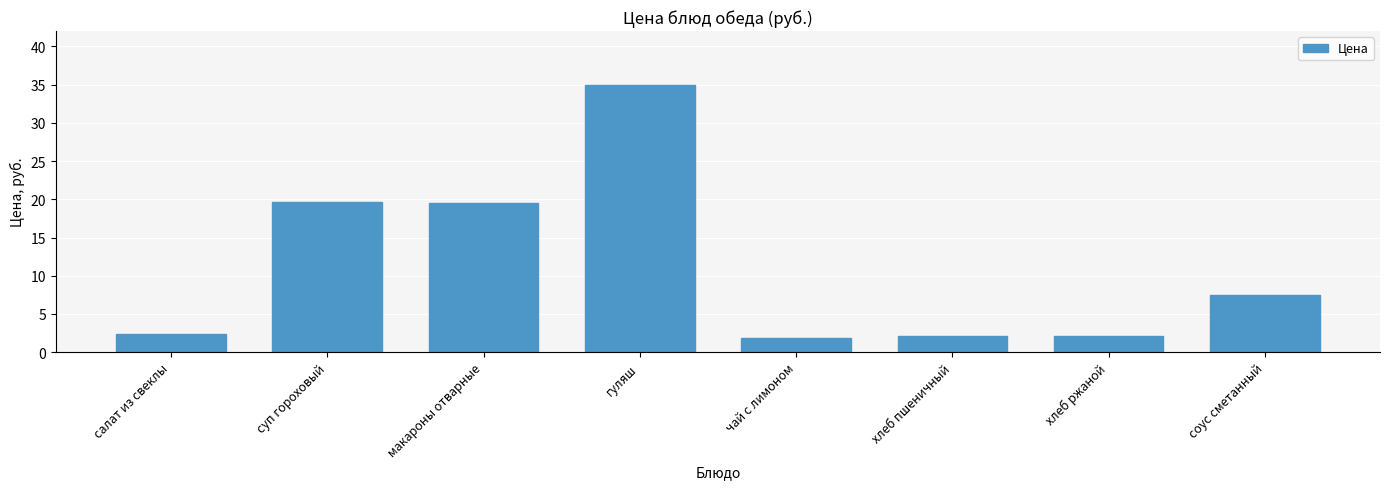

Are the bars grouped side by side (vs. stacked)?

No